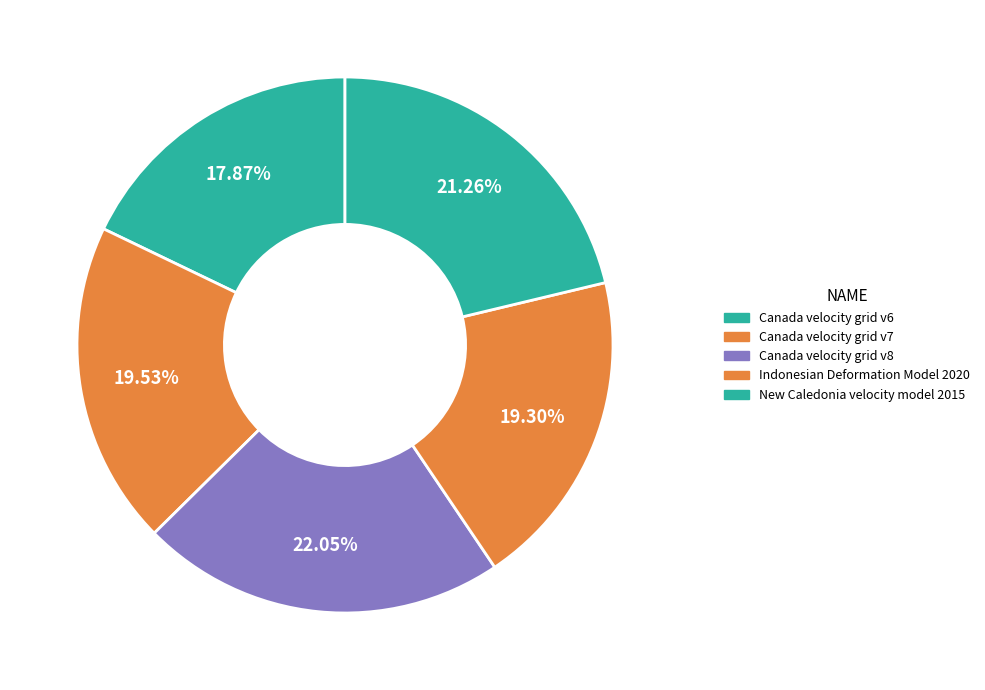

Which has a higher value, New Caledonia velocity model 2015 or Canada velocity grid v8?

Canada velocity grid v8